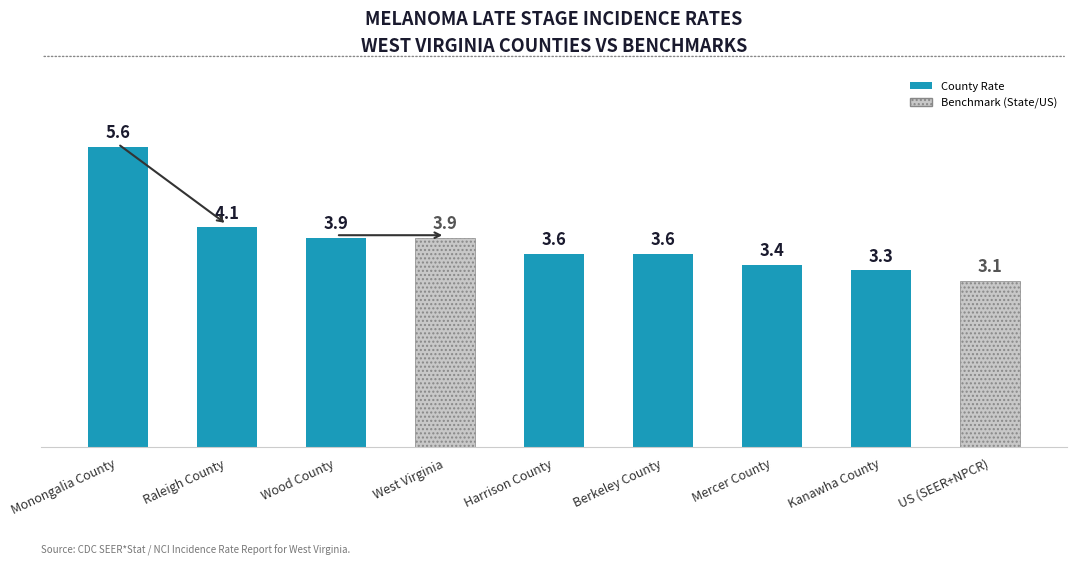

Reading left to right, extract all data points from this chart.

5.6	4.1	3.9	3.9	3.6	3.6	3.4	3.3	3.1